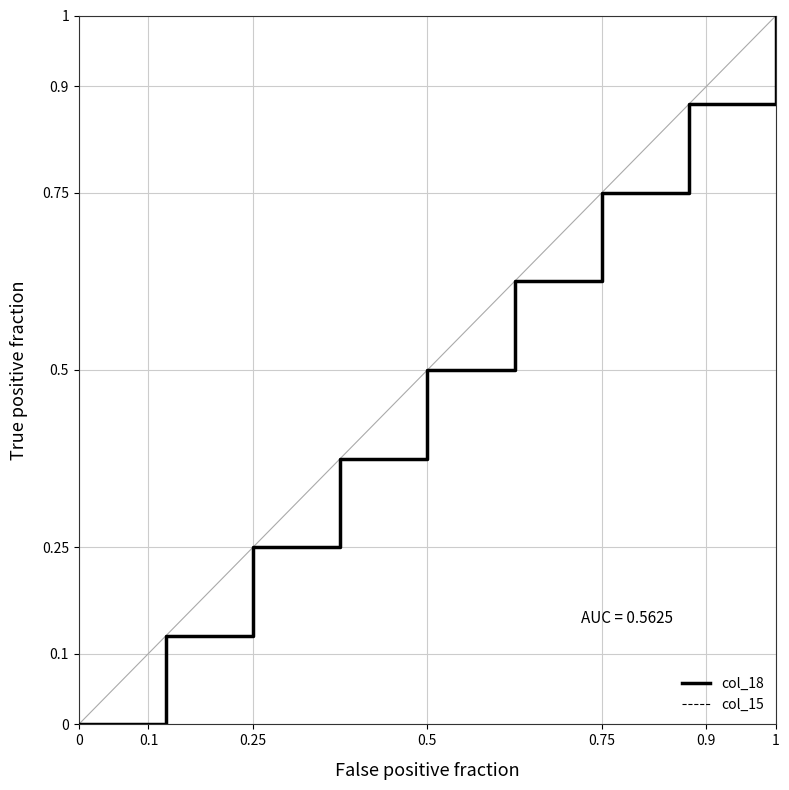

True or false: col_18 and col_15 intersect in this chart.

False